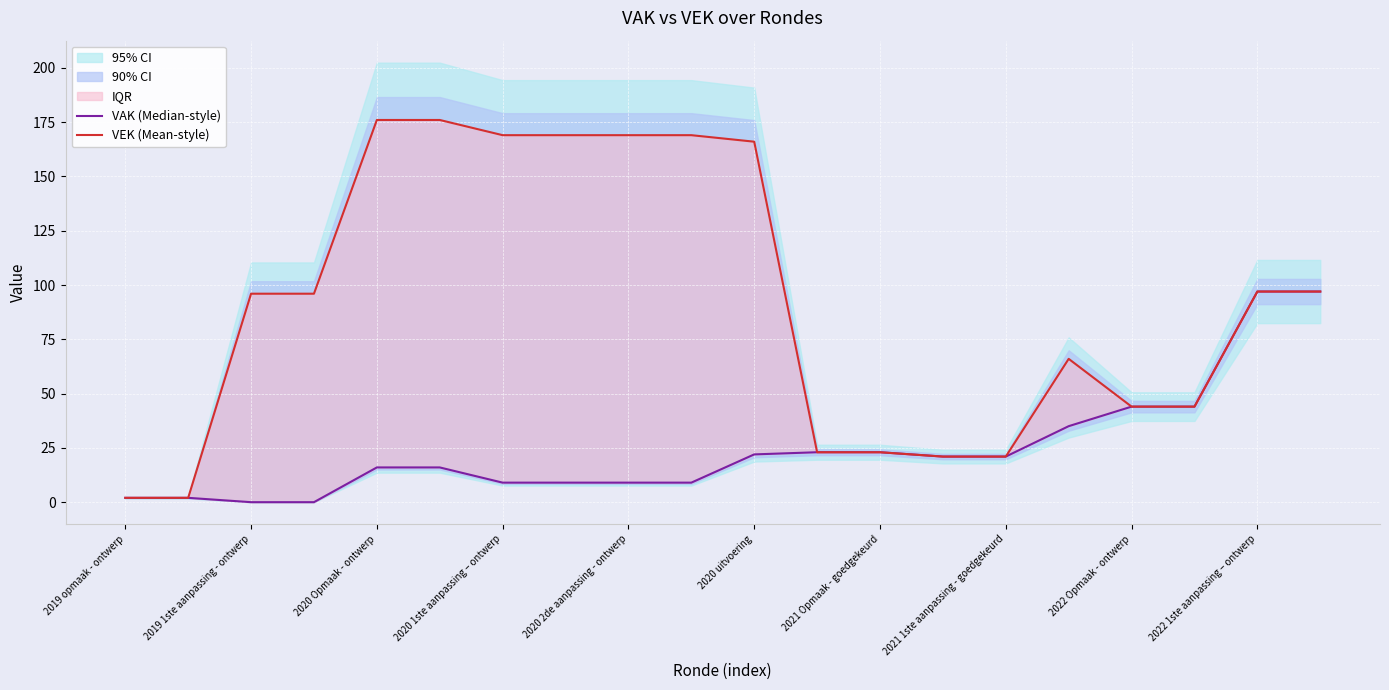

What are all the series names shown in the legend?

VAK (Median-style), VEK (Mean-style)